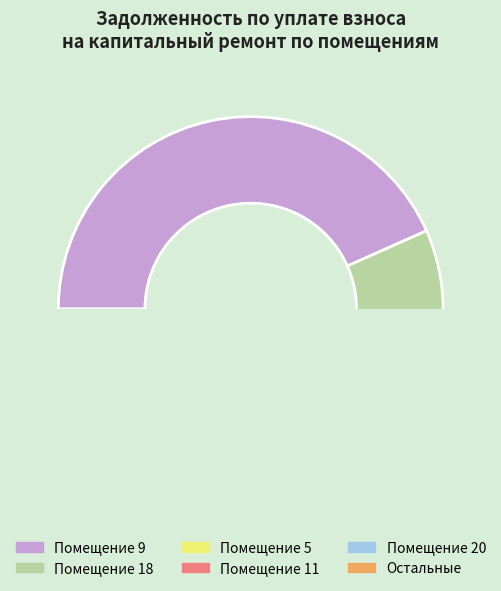

Is it true that 13 is 14% of the pie?

False